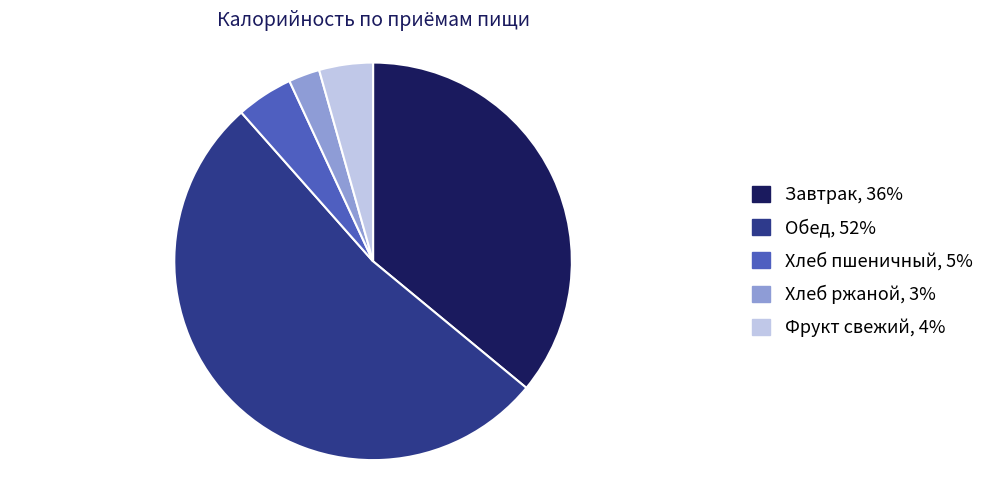

Which category has the smallest portion of the pie?

Хлеб ржаной